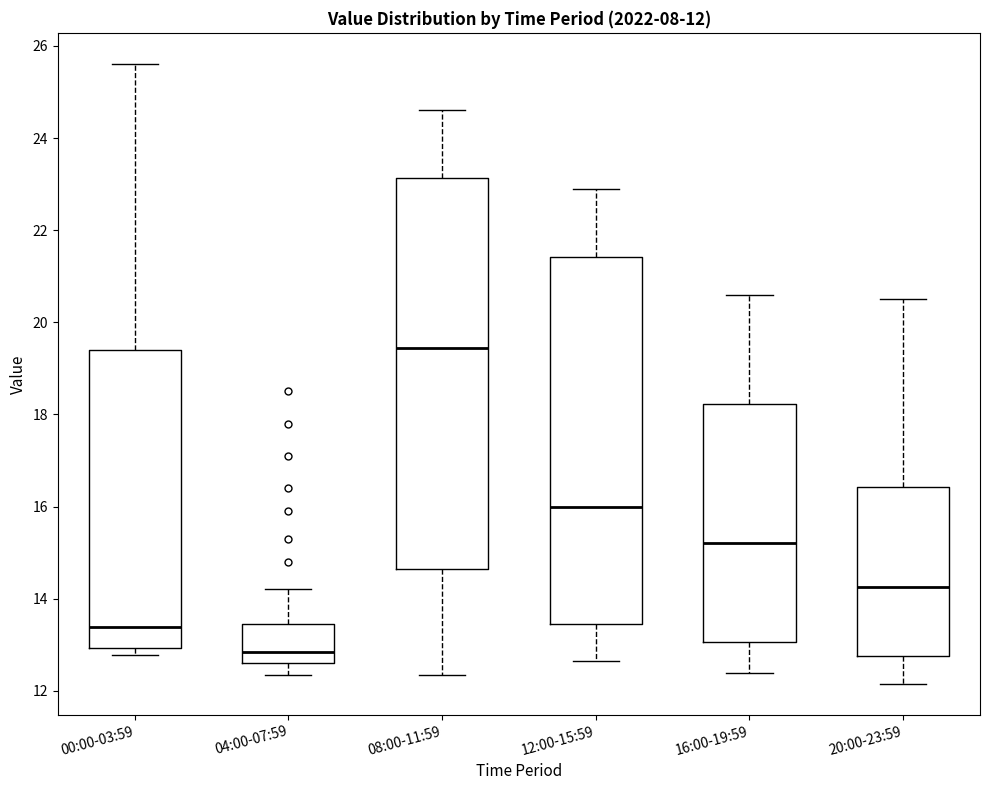

Which box's median line is the highest?

08:00-11:59